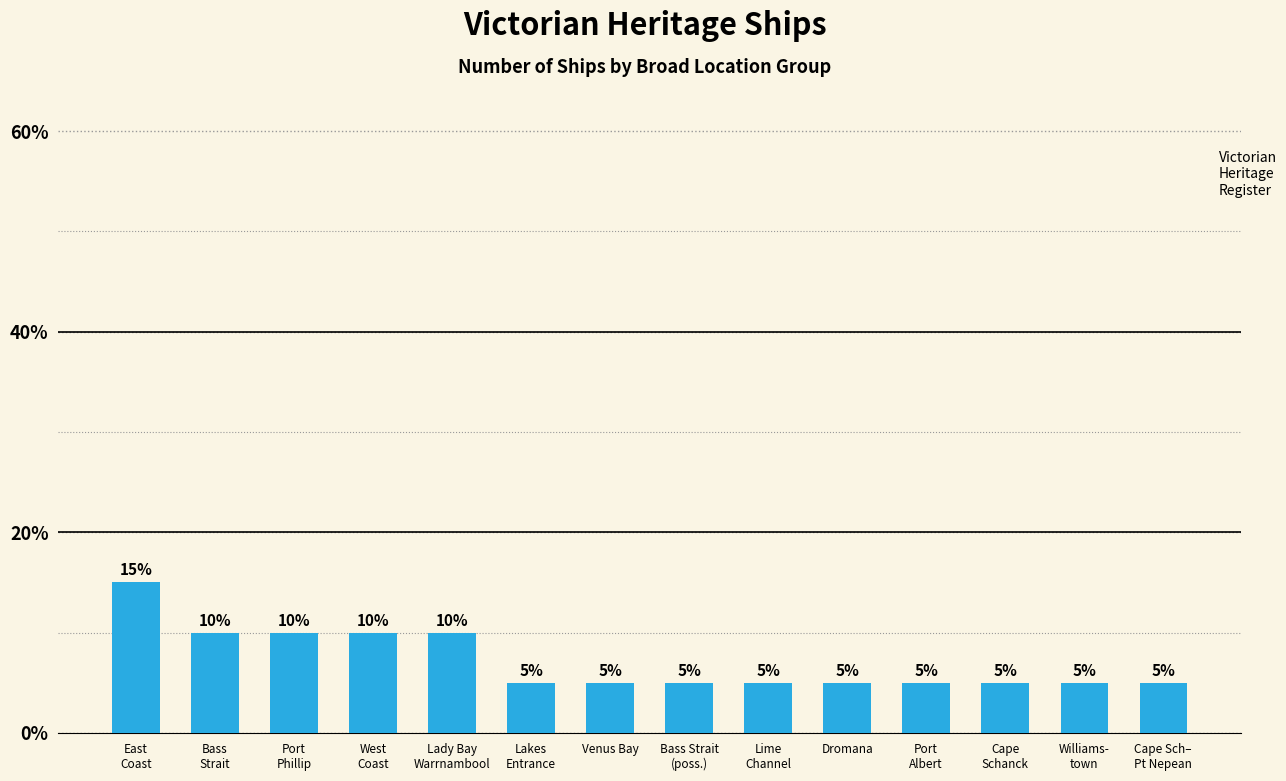

Count the values in the range 5 to 10.

13